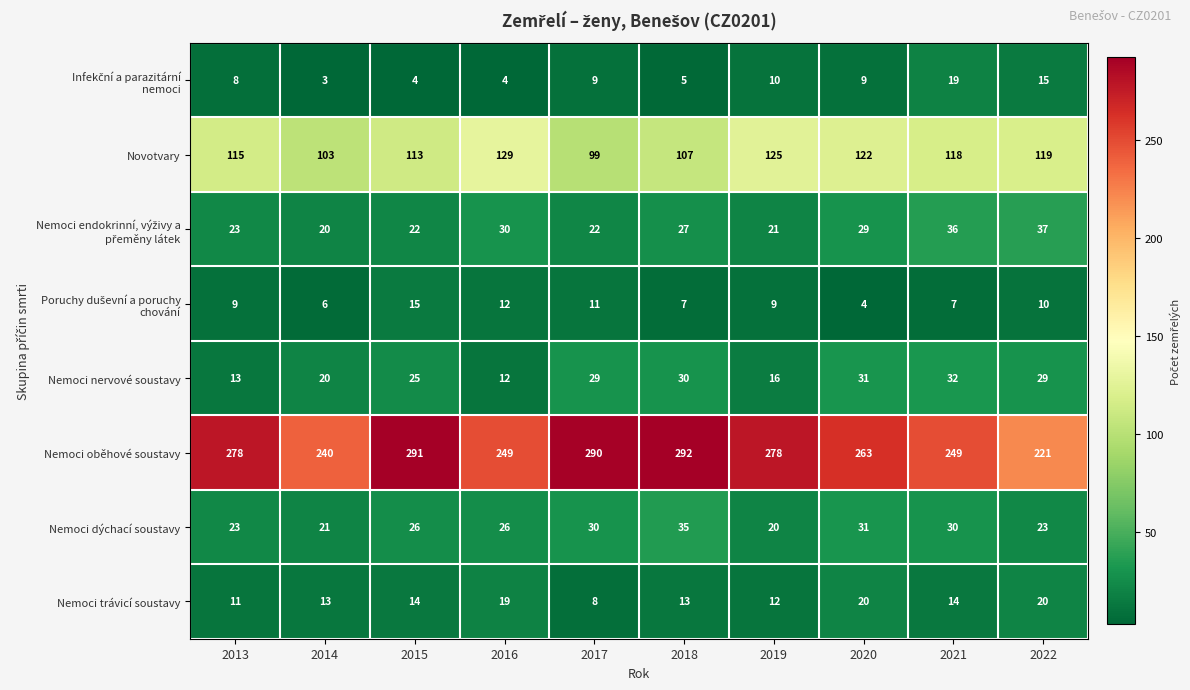

True or false: Nemoci trávicí soustavy has a value of 14 at 2021.

True